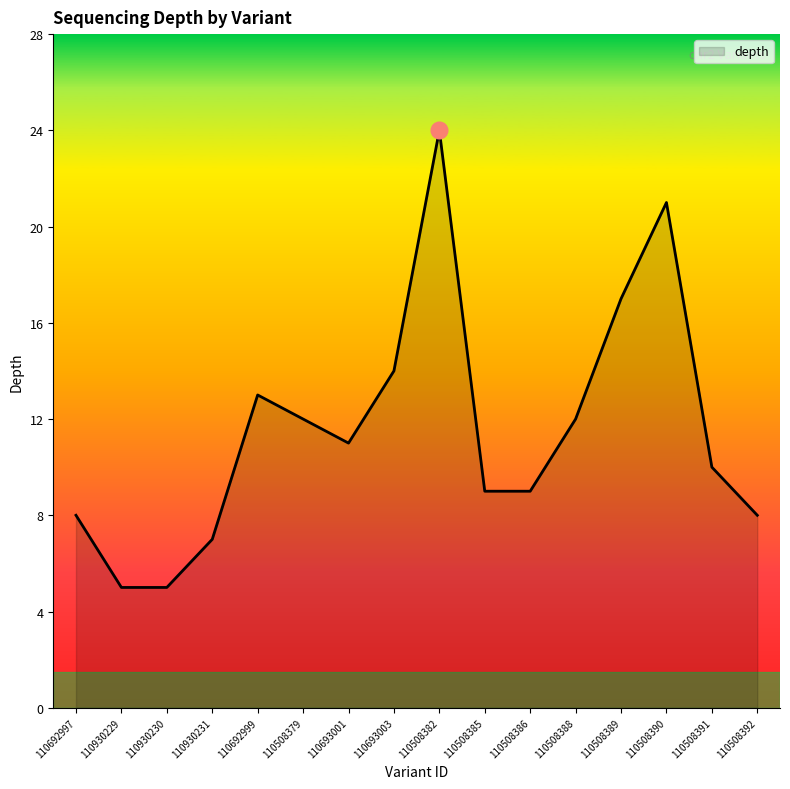

What is the change in value from 110930231 to 110508392?

+1